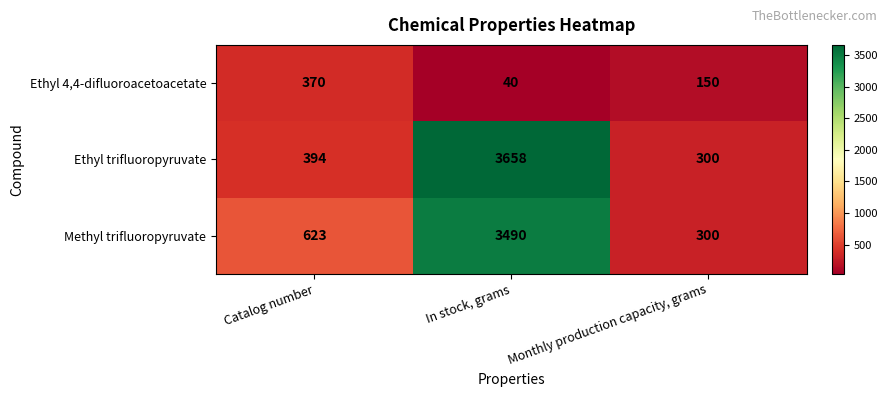

Reading left to right, extract all data points from this chart.

Ethyl 4,4-difluoroacetoacetate: 370	40	150
Ethyl trifluoropyruvate: 394	3658	300
Methyl trifluoropyruvate: 623	3490	300